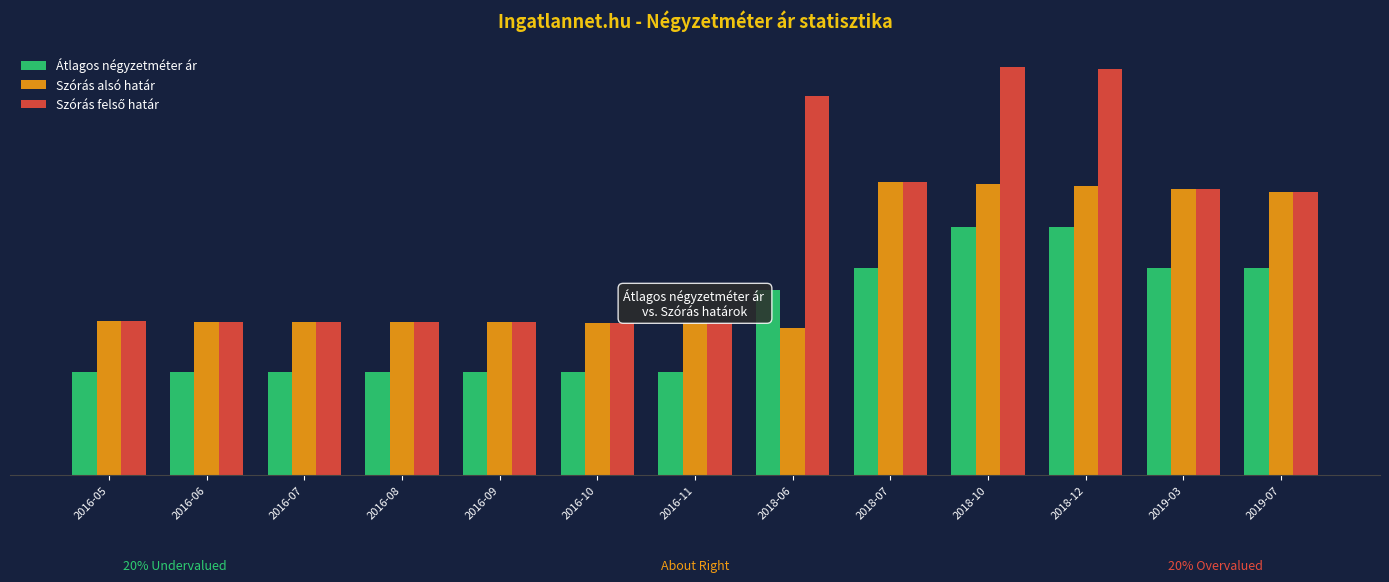

What is the spread (max minus min) of values at 2016-07?

15919